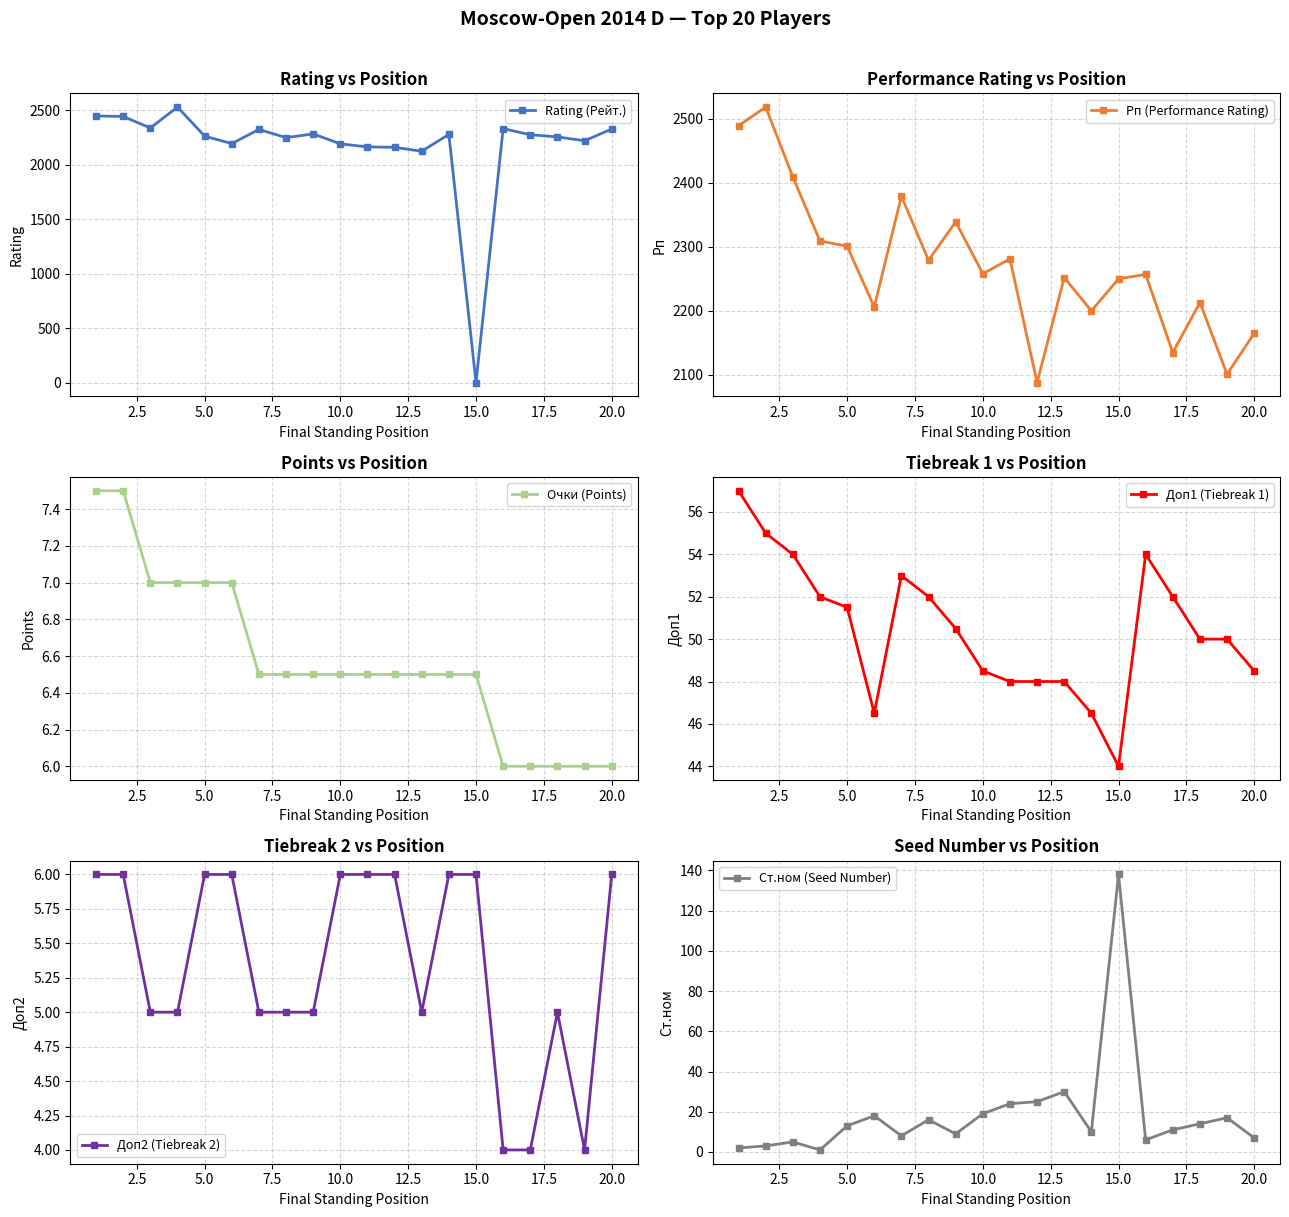

What is the highest value of the Доп2 (Tiebreak 2) series?

6